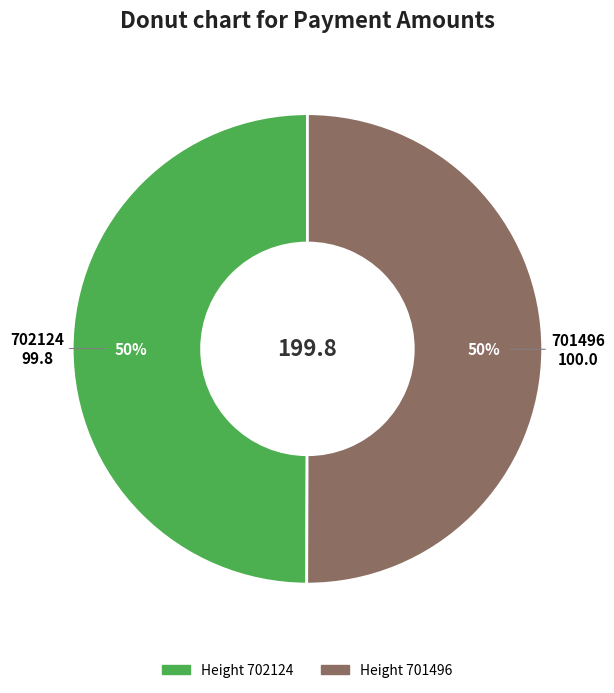

To the nearest percent, what is the average slice percentage?

50%